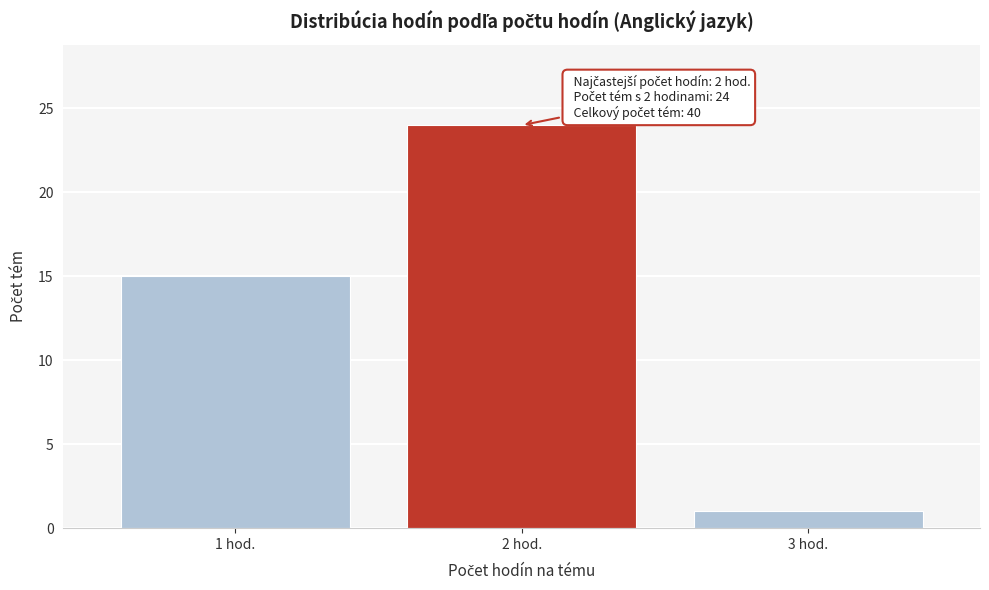

Reading right to left, extract all data points from this chart.

3 hod.=1	2 hod.=24	1 hod.=15